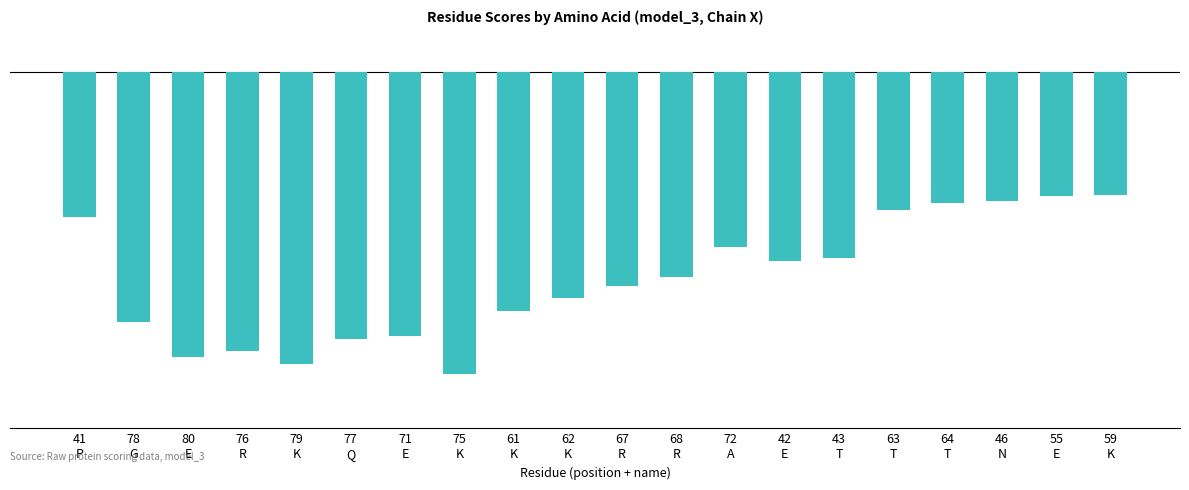

What is the label of the 11th bar from the right?

62
K